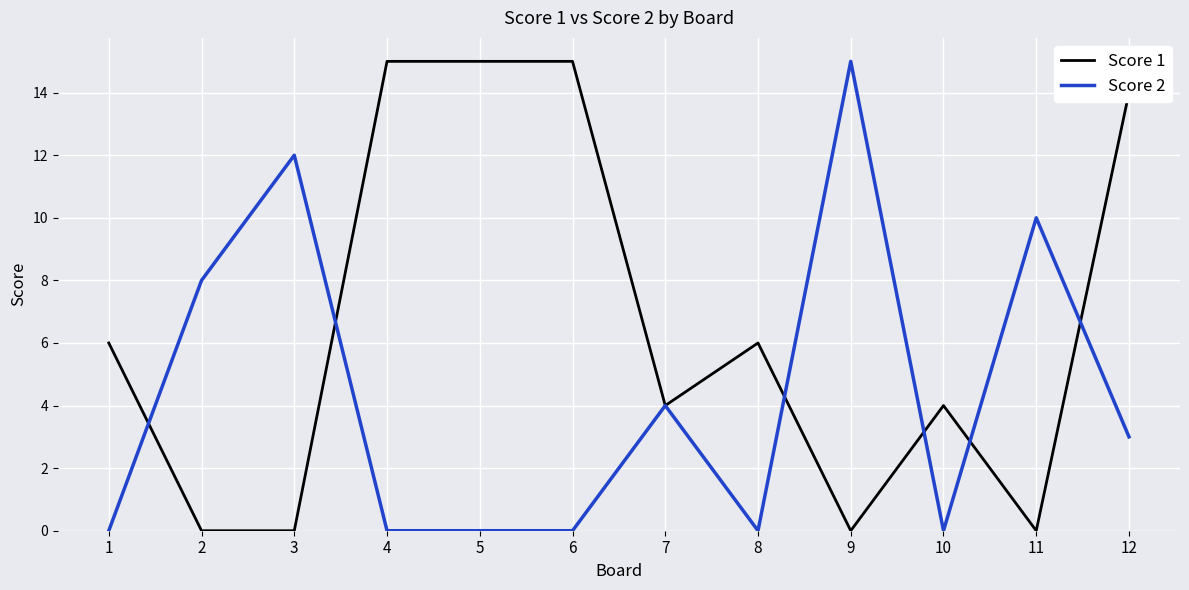

The value of Score 1 at 1 is 6. True or false?

True